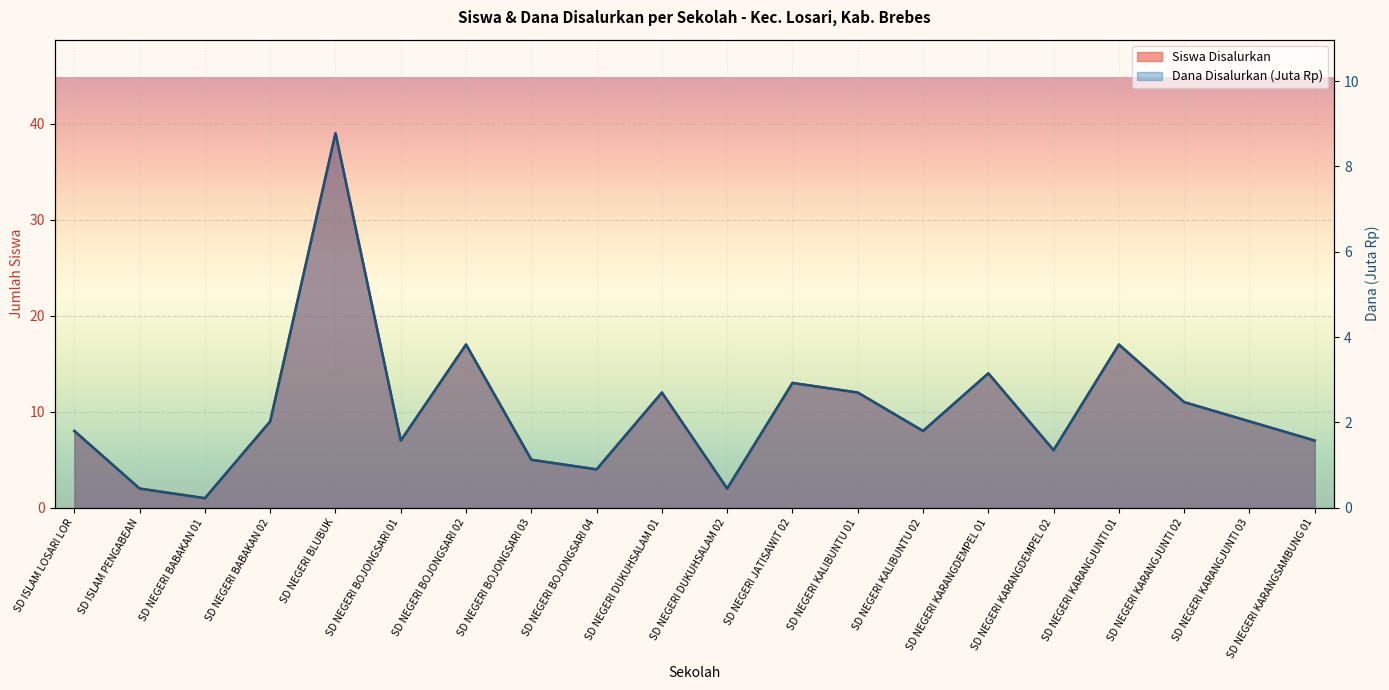

Rank the categories by Dana Disalurkan value from highest to lowest.

SD NEGERI BLUBUK, SD NEGERI BOJONGSARI 02, SD NEGERI KARANGJUNTI 01, SD NEGERI KARANGDEMPEL 01, SD NEGERI JATISAWIT 02, SD NEGERI DUKUHSALAM 01, SD NEGERI KALIBUNTU 01, SD NEGERI KARANGJUNTI 02, SD NEGERI BABAKAN 02, SD NEGERI KARANGJUNTI 03, SD ISLAM LOSARI LOR, SD NEGERI KALIBUNTU 02, SD NEGERI BOJONGSARI 01, SD NEGERI KARANGSAMBUNG 01, SD NEGERI KARANGDEMPEL 02, SD NEGERI BOJONGSARI 03, SD NEGERI BOJONGSARI 04, SD ISLAM PENGABEAN, SD NEGERI DUKUHSALAM 02, SD NEGERI BABAKAN 01